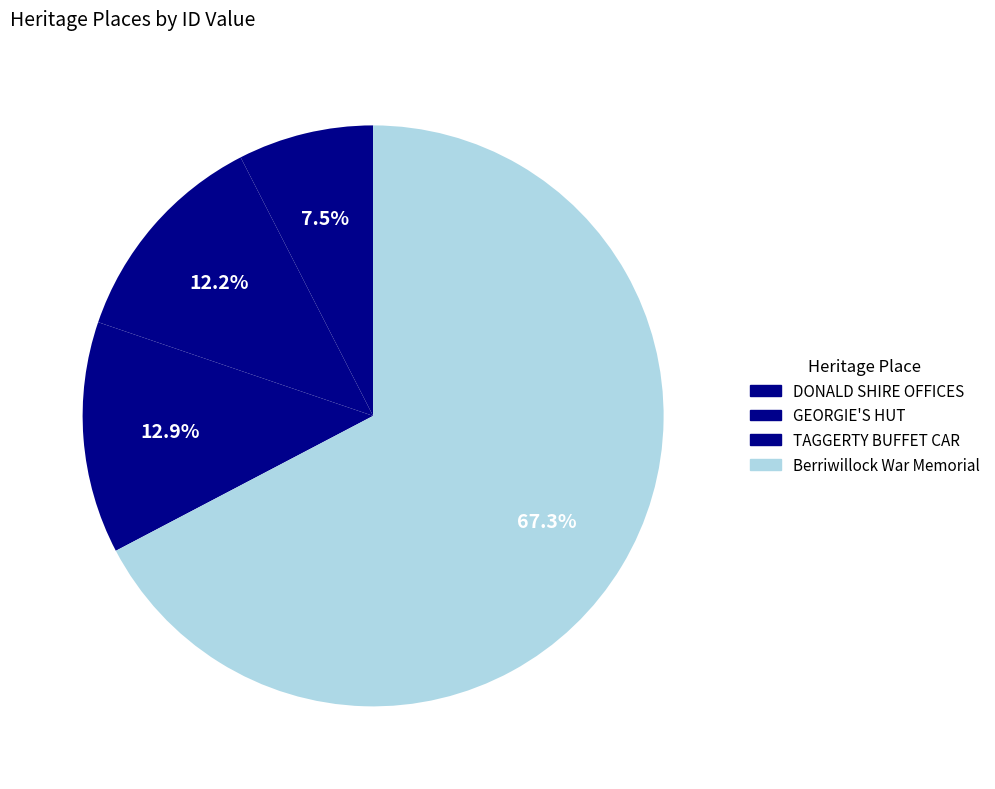

How many slices are in this pie chart?

4